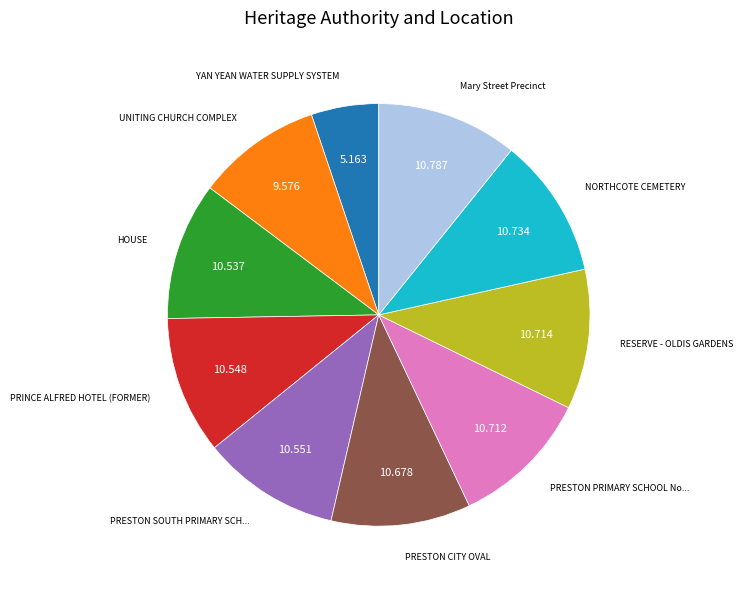

Does any single category account for the majority?

No